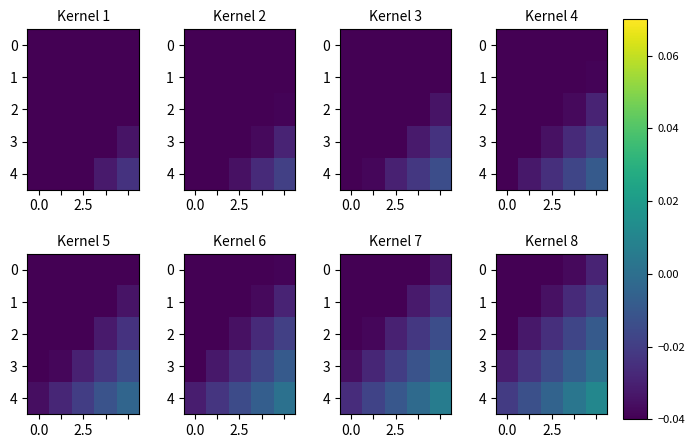

The 4 series shows -0.0 at 0.0. True or false?

True